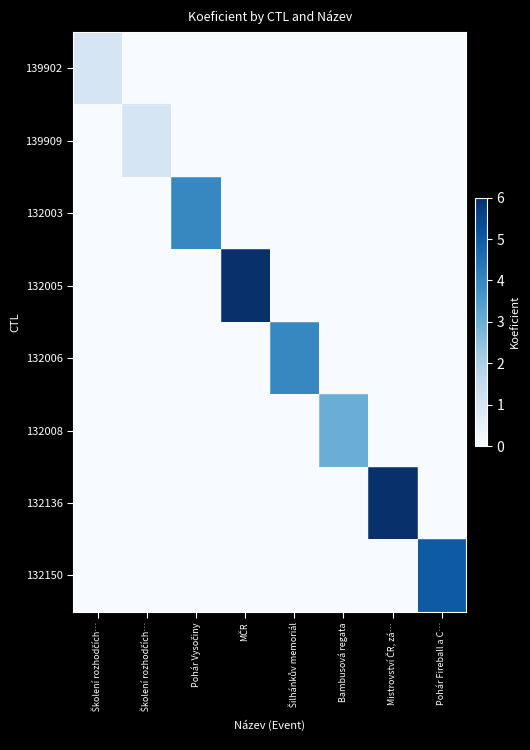

Reading right to left, transcribe all the data shown in this chart.

139902: Pohár Fireball a C…=0	Mistrovství ČR, zá…=0	Bambusová regata=0	Šilhánkův memoriál=0	MČR=0	Pohár Vysočiny=0	Školení rozhodčích…=0	Školení rozhodčích…=1
139909: Pohár Fireball a C…=0	Mistrovství ČR, zá…=0	Bambusová regata=0	Šilhánkův memoriál=0	MČR=0	Pohár Vysočiny=0	Školení rozhodčích…=1	Školení rozhodčích…=0
132003: Pohár Fireball a C…=0	Mistrovství ČR, zá…=0	Bambusová regata=0	Šilhánkův memoriál=0	MČR=0	Pohár Vysočiny=4	Školení rozhodčích…=0	Školení rozhodčích…=0
132005: Pohár Fireball a C…=0	Mistrovství ČR, zá…=0	Bambusová regata=0	Šilhánkův memoriál=0	MČR=6	Pohár Vysočiny=0	Školení rozhodčích…=0	Školení rozhodčích…=0
132006: Pohár Fireball a C…=0	Mistrovství ČR, zá…=0	Bambusová regata=0	Šilhánkův memoriál=4	MČR=0	Pohár Vysočiny=0	Školení rozhodčích…=0	Školení rozhodčích…=0
132008: Pohár Fireball a C…=0	Mistrovství ČR, zá…=0	Bambusová regata=3	Šilhánkův memoriál=0	MČR=0	Pohár Vysočiny=0	Školení rozhodčích…=0	Školení rozhodčích…=0
132136: Pohár Fireball a C…=0	Mistrovství ČR, zá…=6	Bambusová regata=0	Šilhánkův memoriál=0	MČR=0	Pohár Vysočiny=0	Školení rozhodčích…=0	Školení rozhodčích…=0
132150: Pohár Fireball a C…=5	Mistrovství ČR, zá…=0	Bambusová regata=0	Šilhánkův memoriál=0	MČR=0	Pohár Vysočiny=0	Školení rozhodčích…=0	Školení rozhodčích…=0